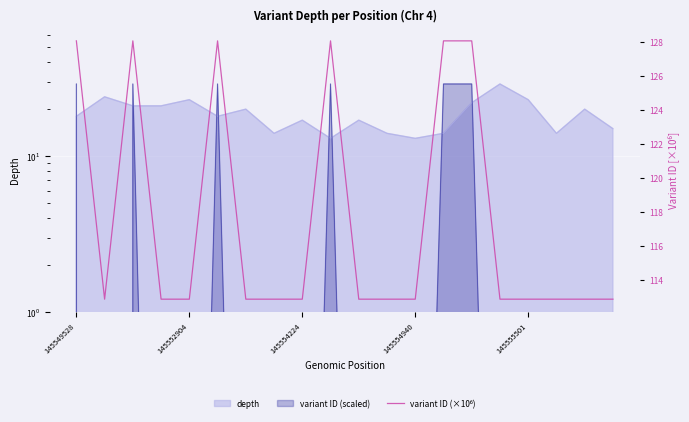

How many points are higher than both their immediate neighbors (excluding endpoints)?

4